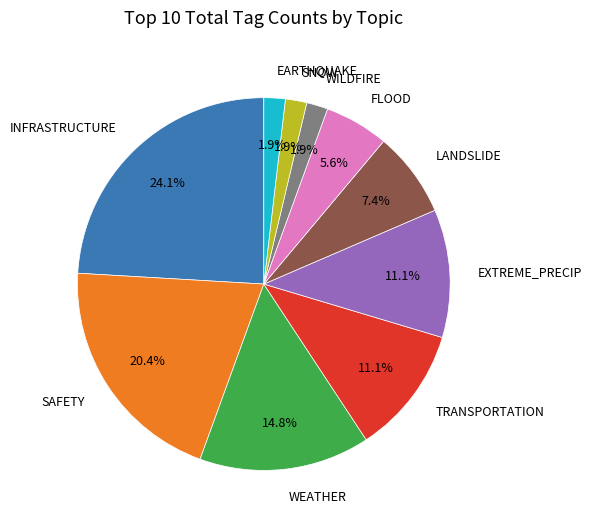

Combined, do INFRASTRUCTURE and TRANSPORTATION account for over 50%?

No